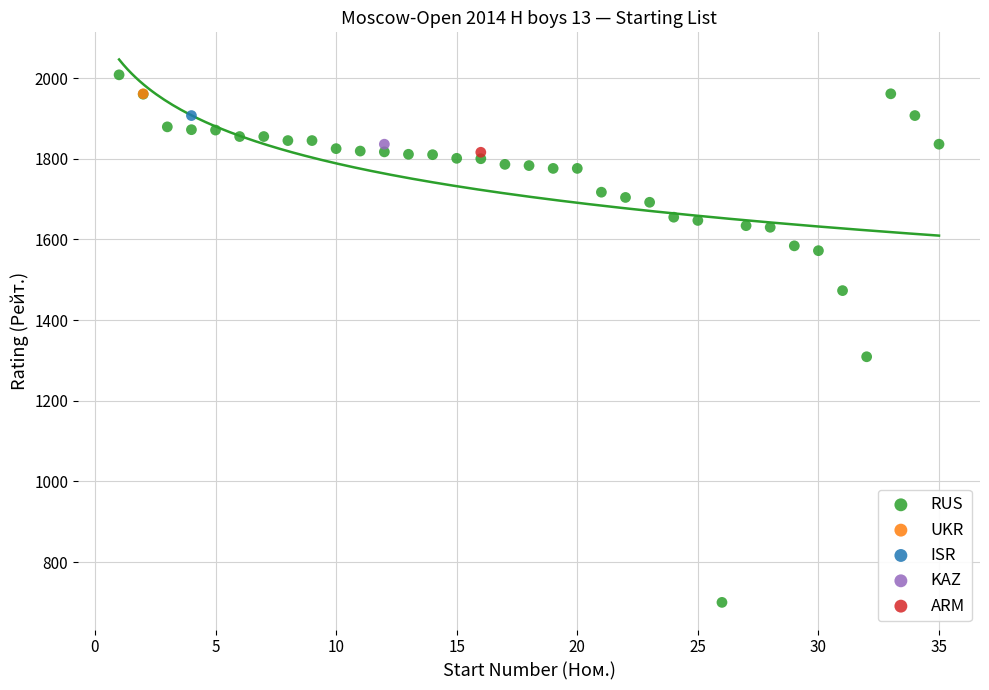

What are all the series names shown in the legend?

RUS, UKR, ISR, KAZ, ARM